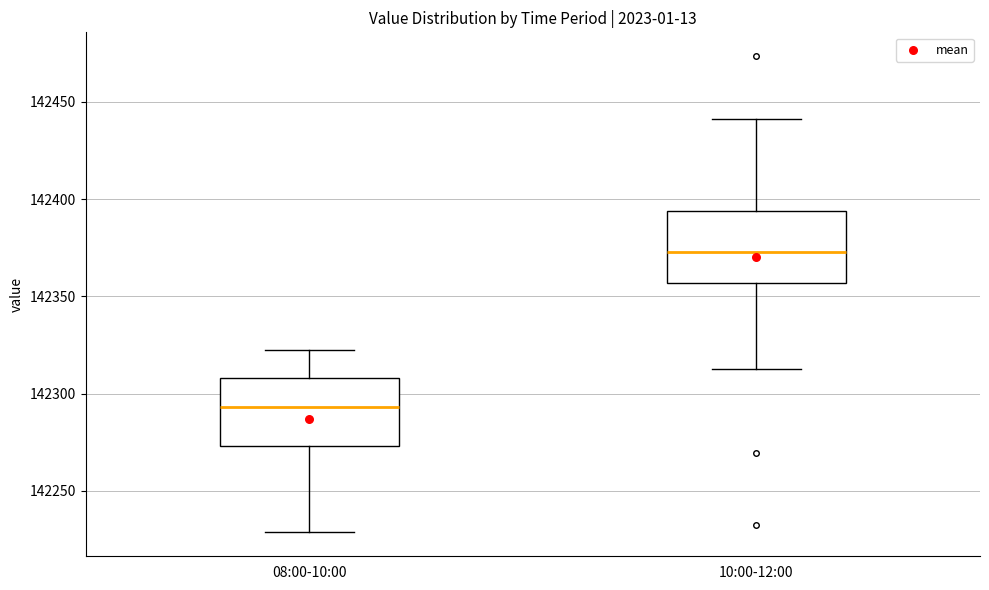

Where does the upper whisker of the box for 10:00-12:00 end on the y-axis? The values are not printed on the chart, so give them approximately, as read against the axis.

142440